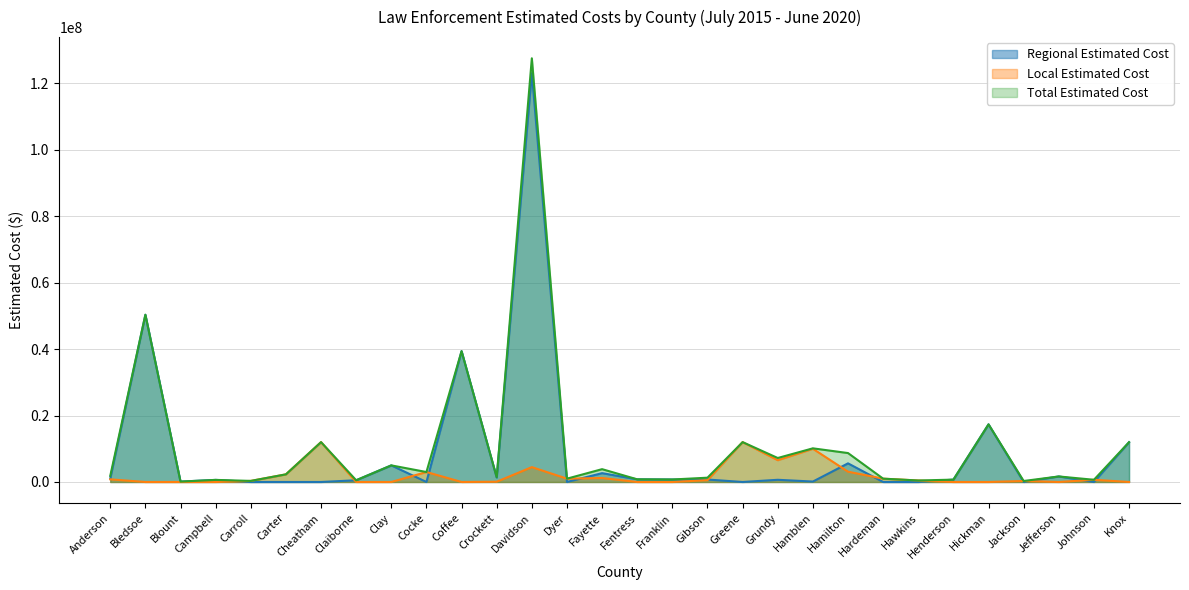

Reading left to right, what are all the values shown in this chart?

Regional Estimated Cost: 1040000	50350000	120000	630000	0	0	0	520000	5000000	0	39390000	1350000	123083000	0	2660000	800000	750000	740000	0	660000	130000	5610000	0	0	710000	17350000	0	1665000	0	11980000
Local Estimated Cost: 800000	0	0	0	324000	2300000	12000000	0	0	3000000	0	78000	4477275	1000000	1200000	0	0	554000	12000000	6560000	10000000	3100000	1000000	450000	0	0	300000	0	667284	0
Total Estimated Cost: 1840000	50350000	120000	630000	324000	2300000	12000000	520000	5000000	3000000	39390000	1428000	127560275	1000000	3860000	800000	750000	1294000	12000000	7220000	10130000	8710000	1000000	450000	710000	17350000	300000	1665000	667284	11980000